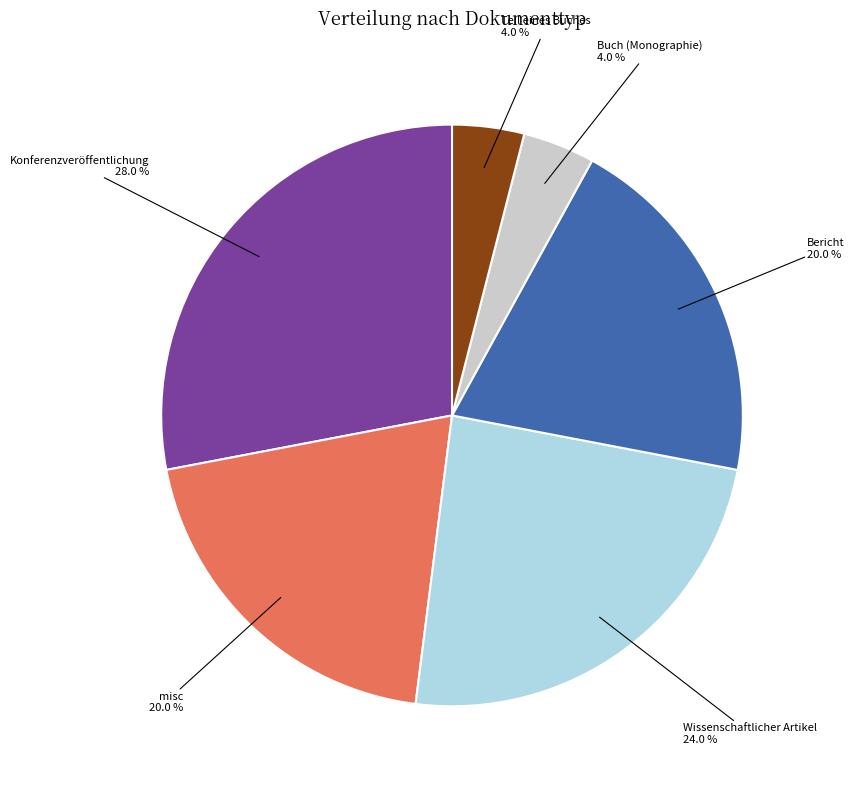

Is there a majority slice in this chart?

No